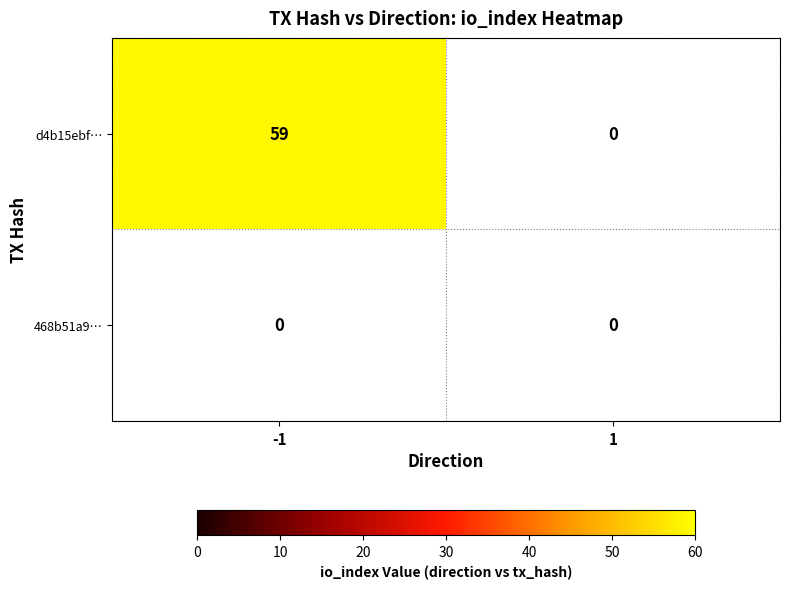

Which series has the widest spread of values?

d4b15ebfb7b8c3128fe334f477f642b3b12bb19